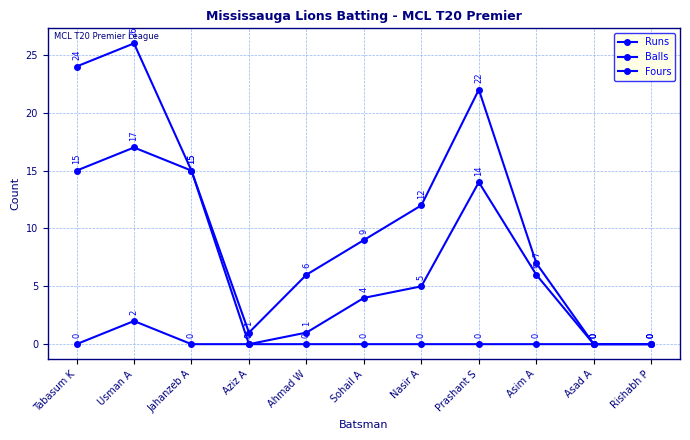

What is the difference between the maximum and second lowest values in the Runs series?

17